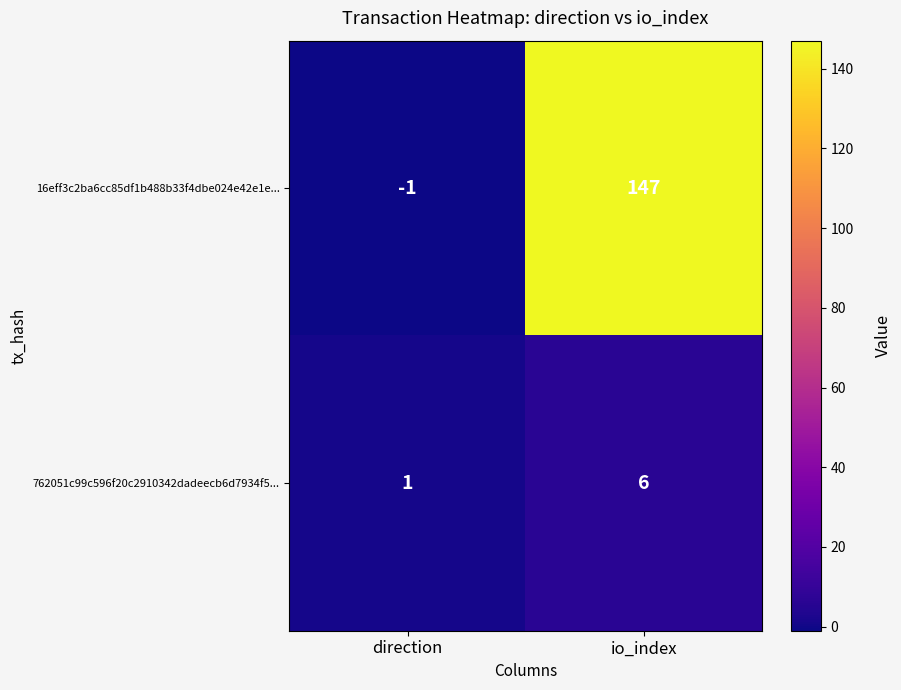

What is the spread (max minus min) of values at direction?

2